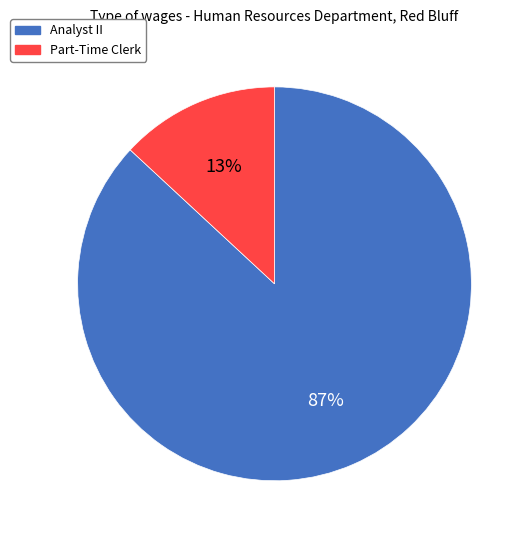

Do Analyst II and Part-Time Clerk together represent more than half of the pie?

Yes